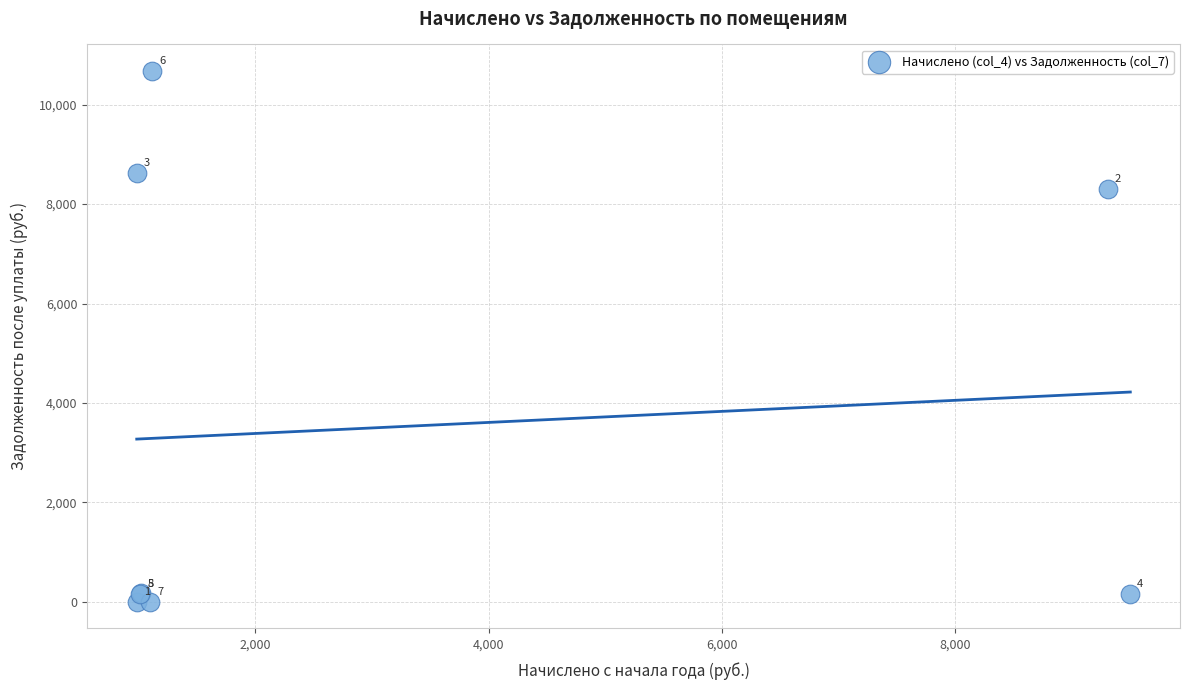

What Y value in the scatter plot is closest to 5338?

8304.7